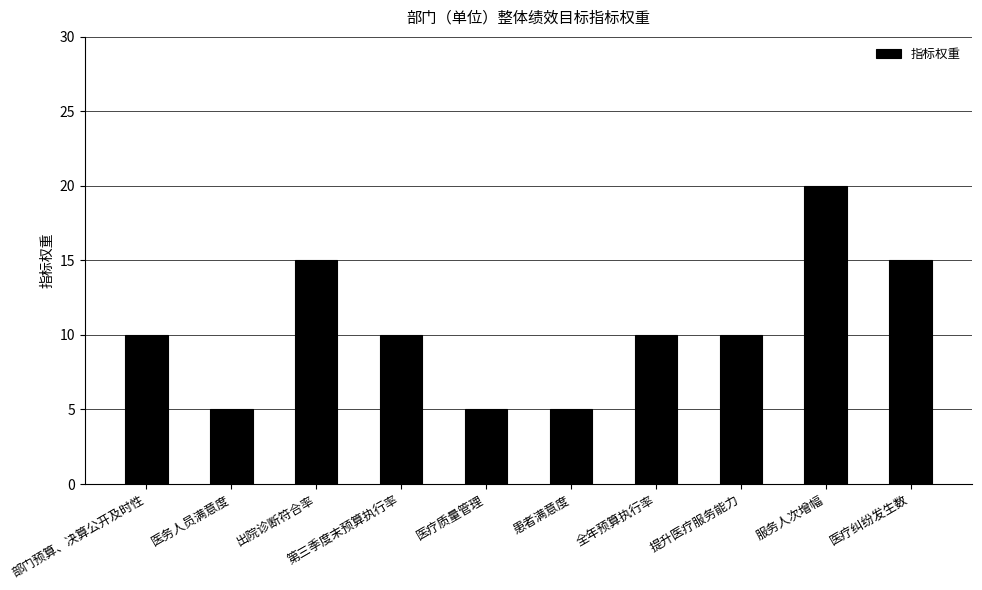

What is the greatest value displayed?

20